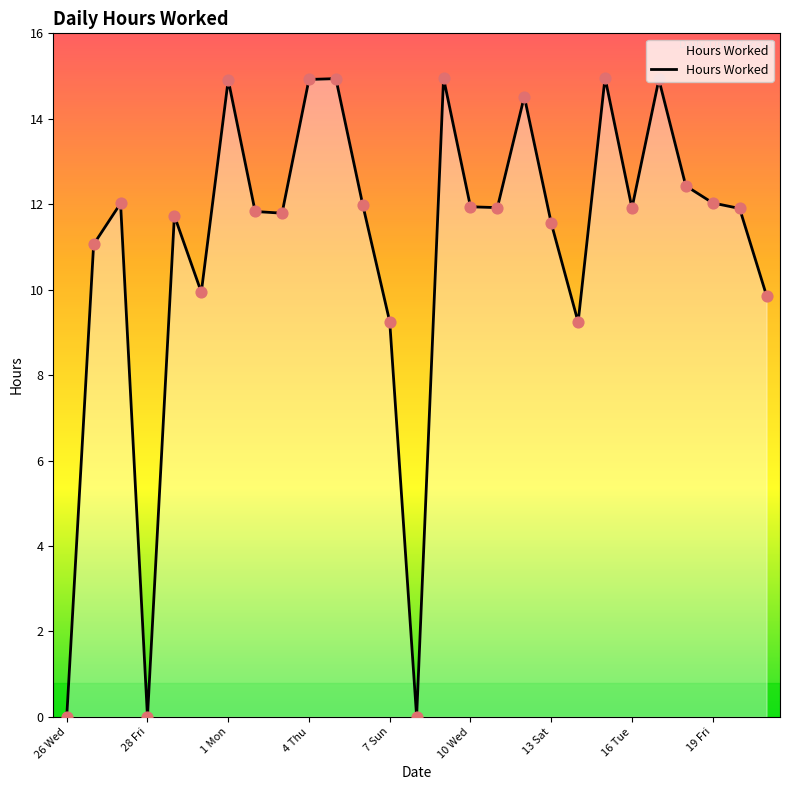

What is the difference between the maximum and minimum values?

15.0